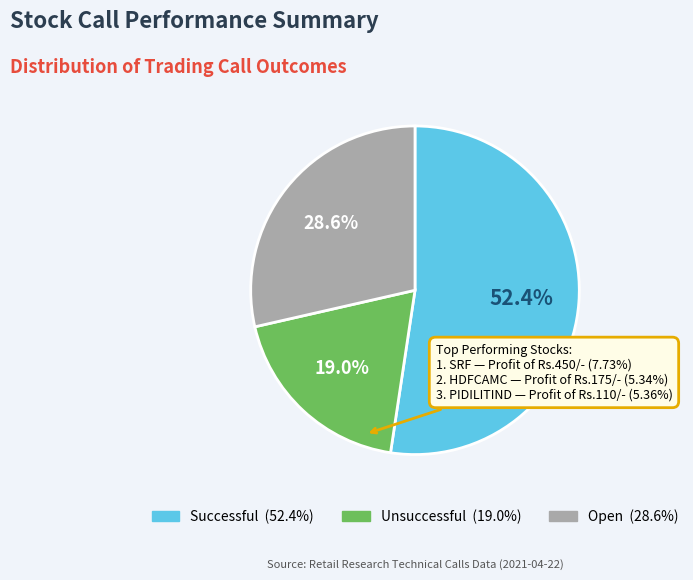

How many segments does this pie chart have?

3